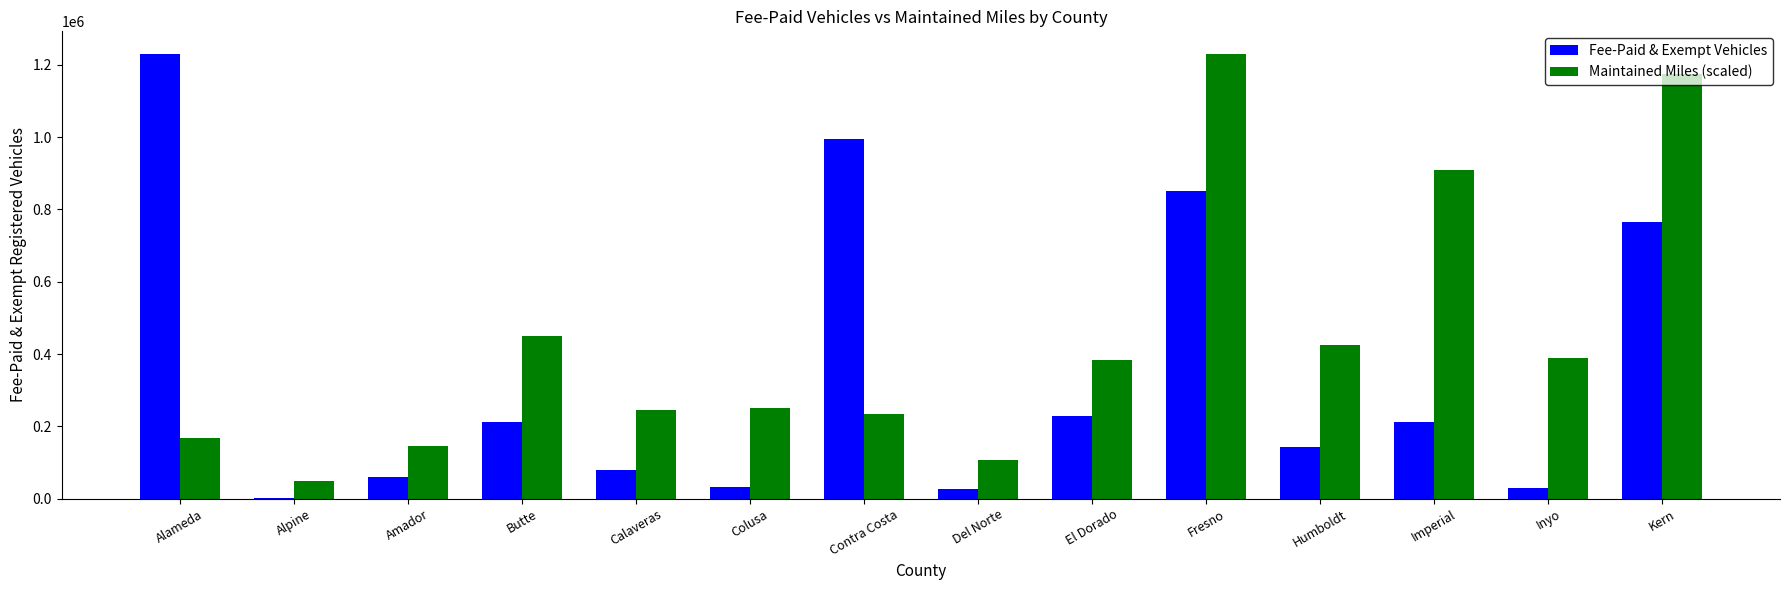

Which series changed the most between Amador and El Dorado?

Maintained Miles (scaled)